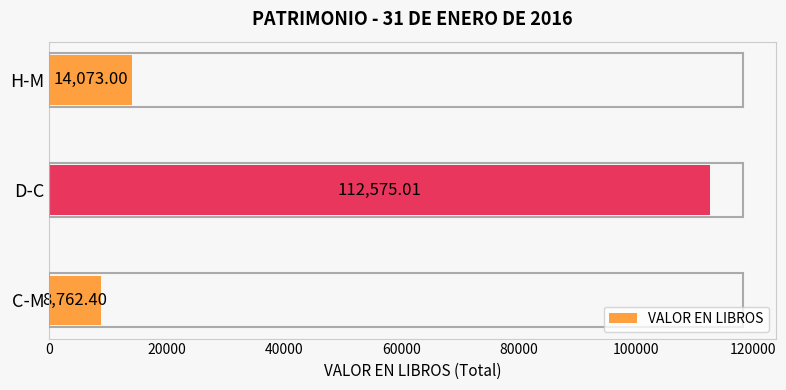

Rank the categories by value from lowest to highest.

C-M, H-M, D-C